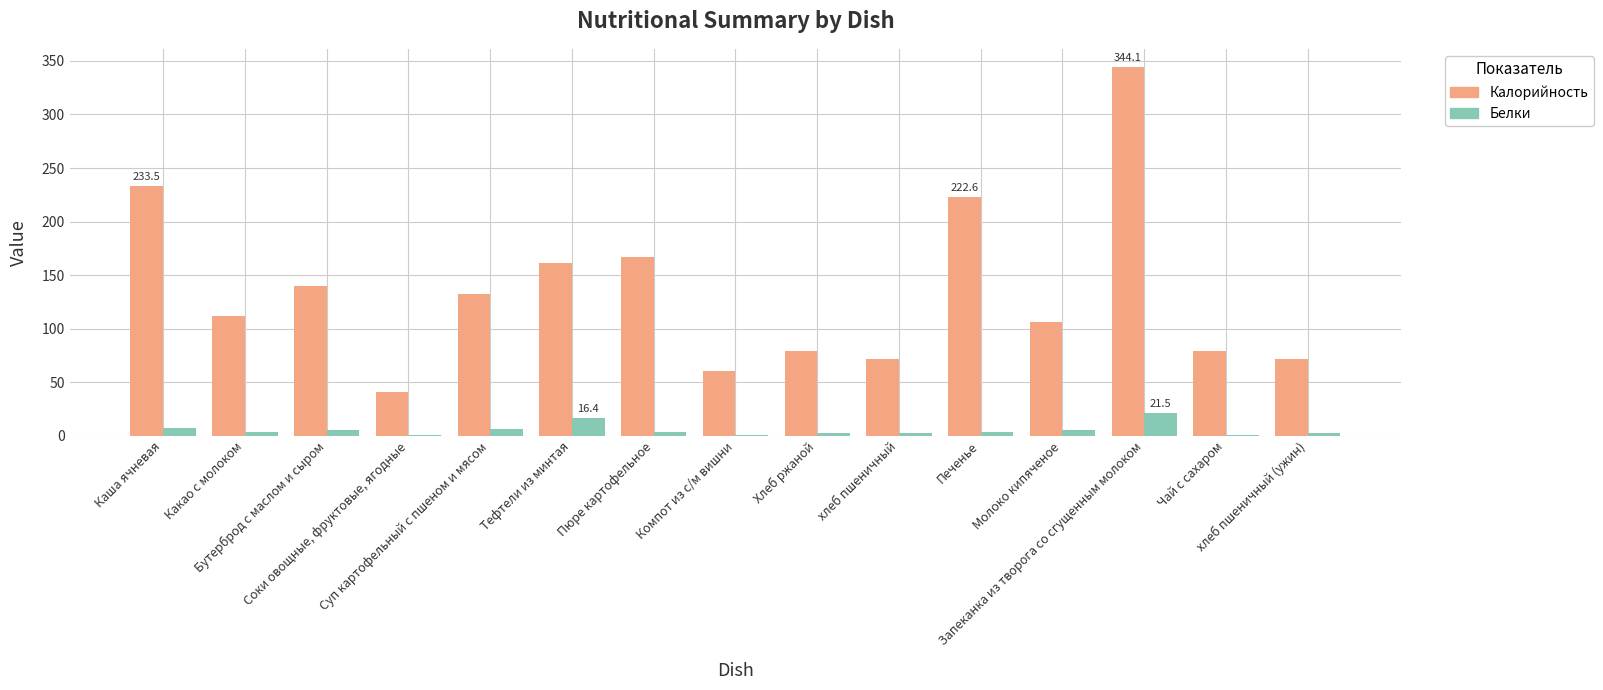

What is the maximum value for Калорийность?

344.1